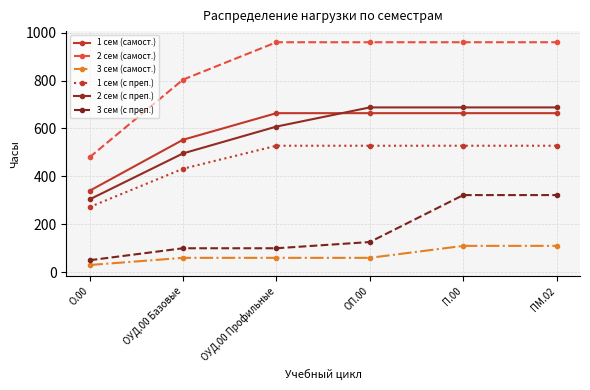

True or false: 3 сем (с преп.) and 2 сем (самост.) intersect in this chart.

False